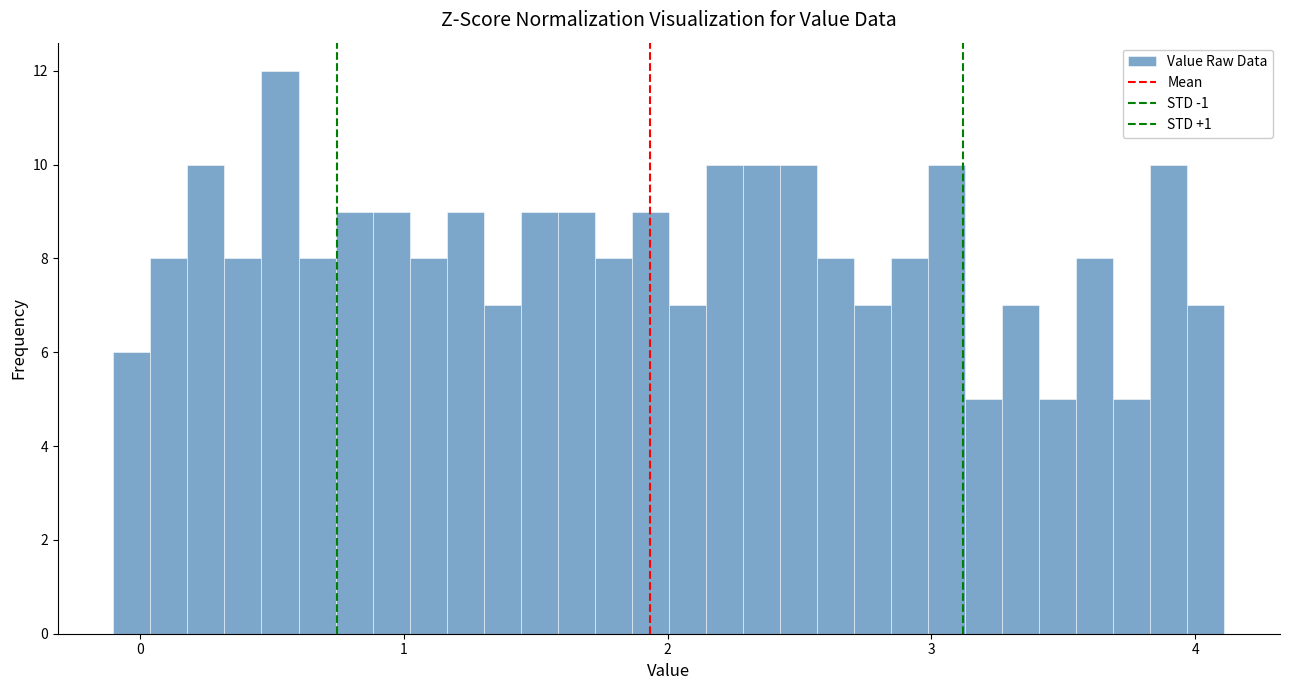

Read against the x-axis, roughly where is the centre of the tallest bar?

0.5